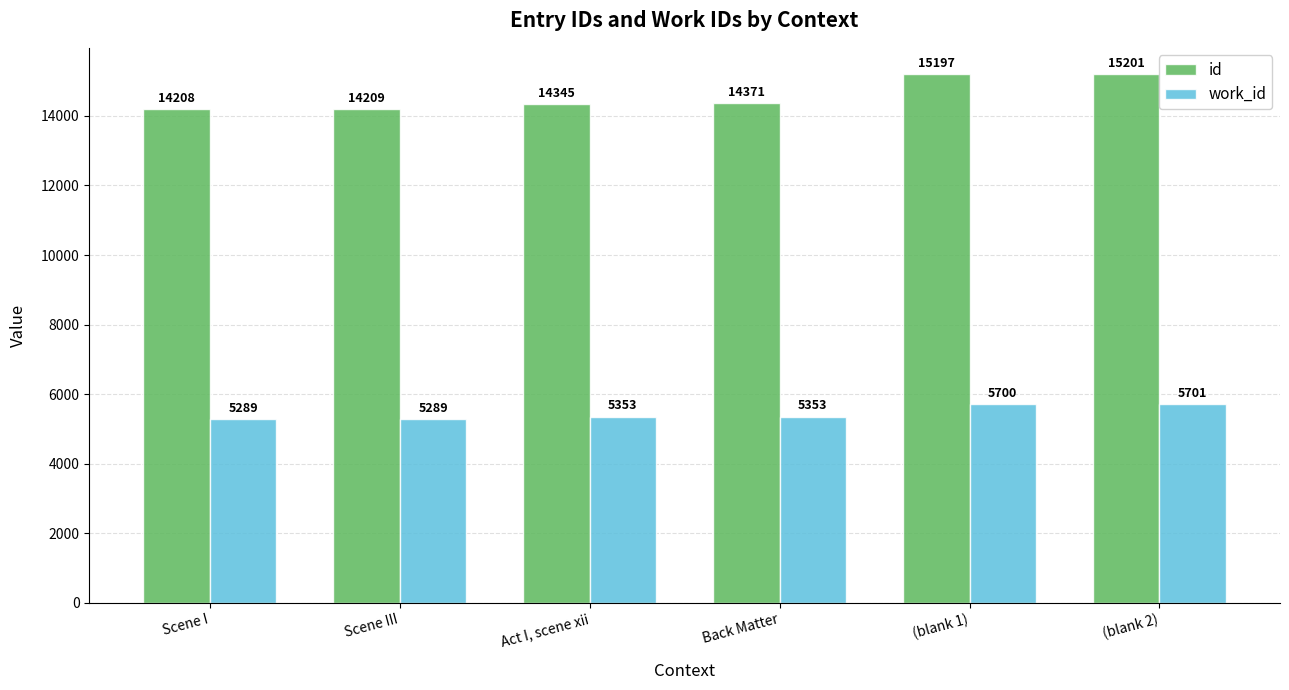

What is the value of the id bar at the 2nd from the left?

14209